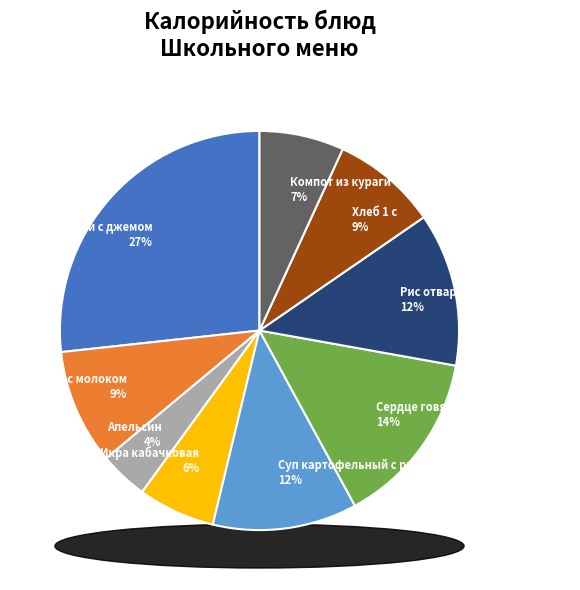

What is the total percentage of Сердце говяжье в томатном соусе and Икра кабачковая?

20.5%